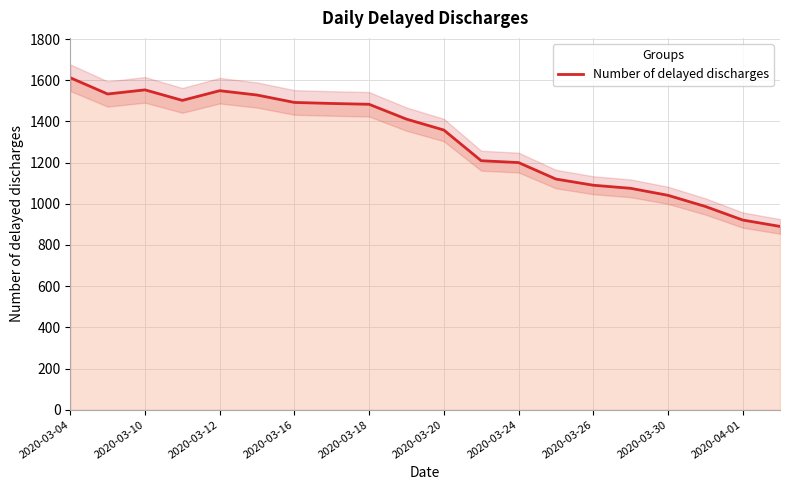

Reading left to right, list all the values displayed in this chart.

1612	1533	1553	1502	1549	1528	1492	1487	1483	1411	1358	1209	1200	1120	1090	1075	1041	987	921	890